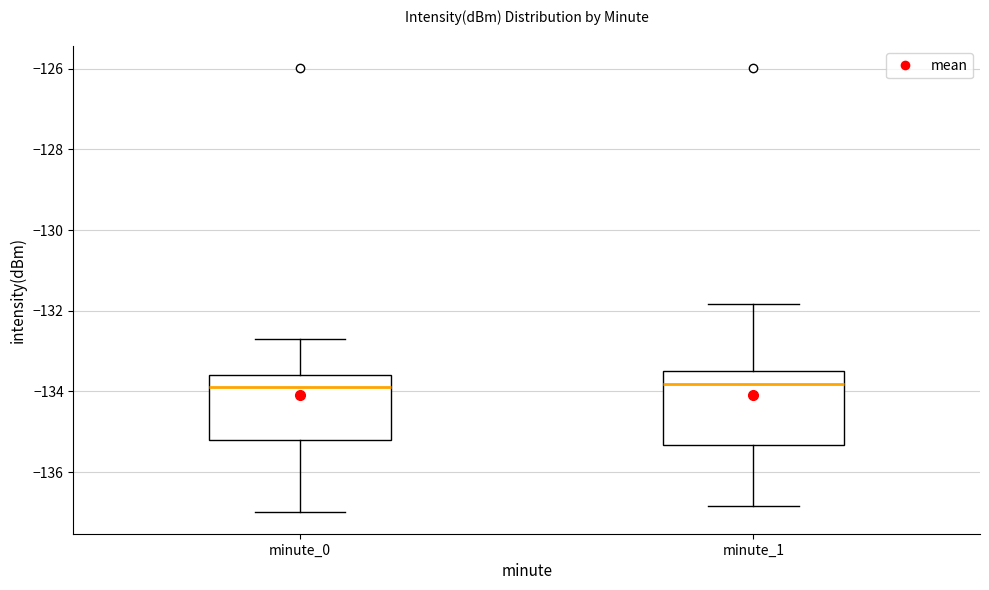

Reading left to right, transcribe this box plot: for each box, give where its median line is, the range the box spans, and where its two whiskers end, as read against the y-axis. The values are not printed on the chart, so give them approximately, as read against the axis.

minute_0: median -133.8, box -135.2 to -133.6, whiskers -137.0 to -132.8
minute_1: median -133.8, box -135.4 to -133.4, whiskers -136.8 to -131.8